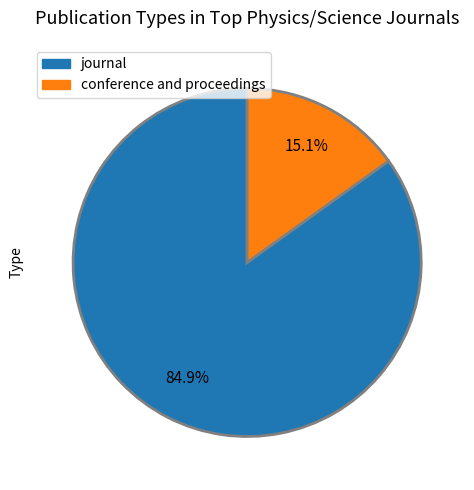

How many slices are in this pie chart?

2